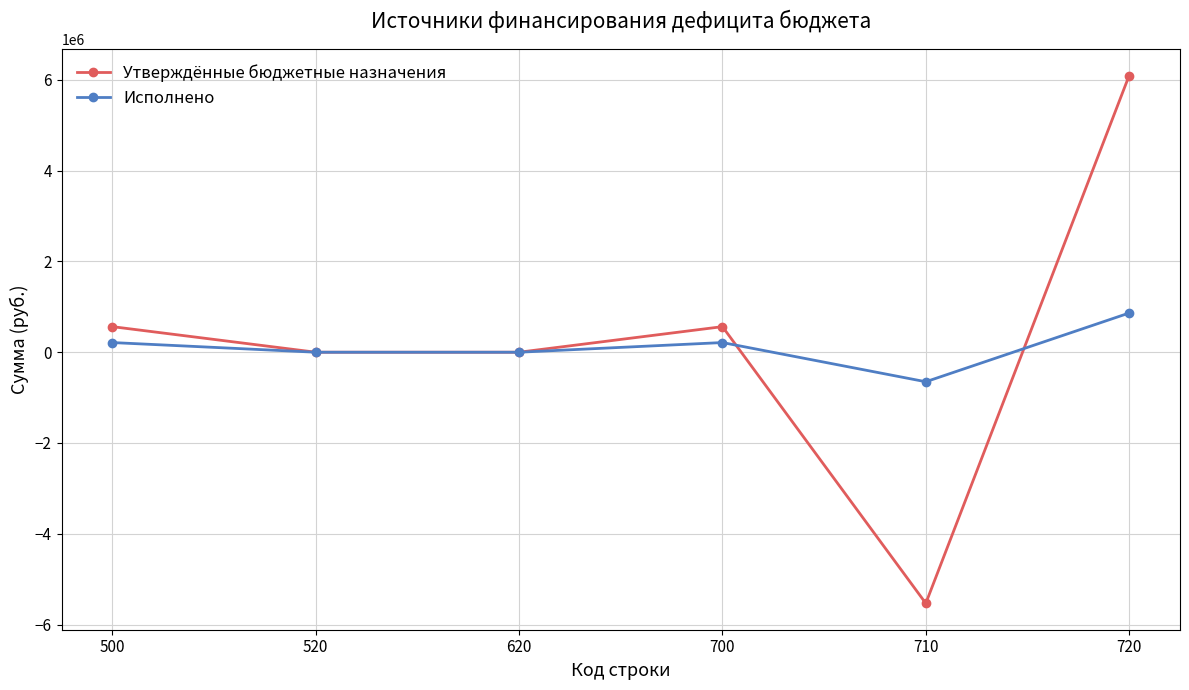

At how many categories does at least one series exceed 5270196?

1